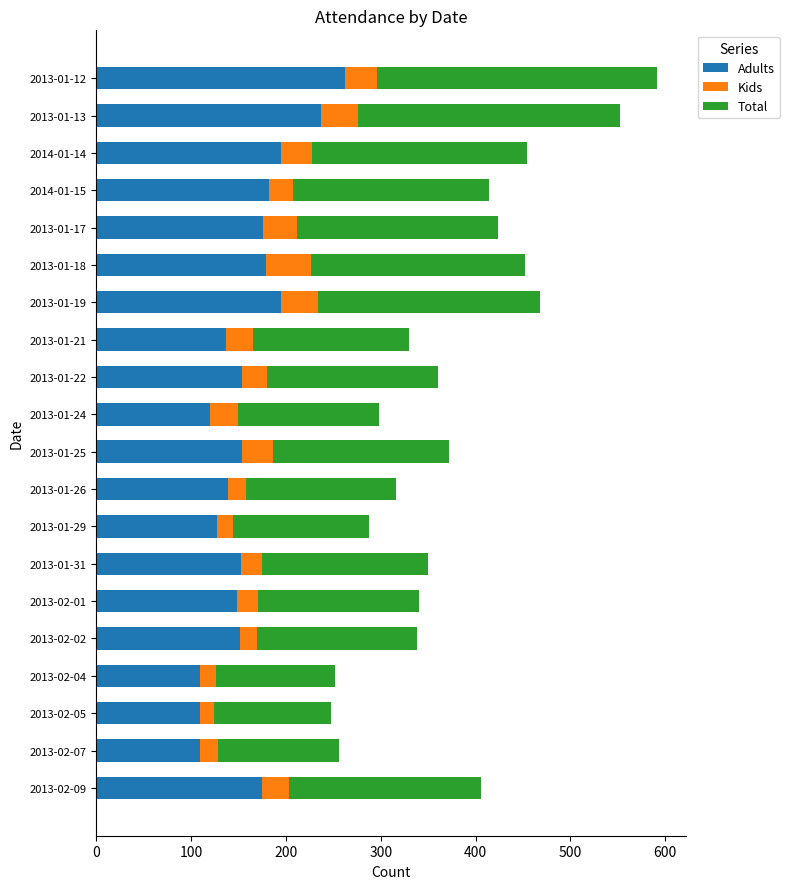

Which category has the highest value in the Adults series?

2013-01-12